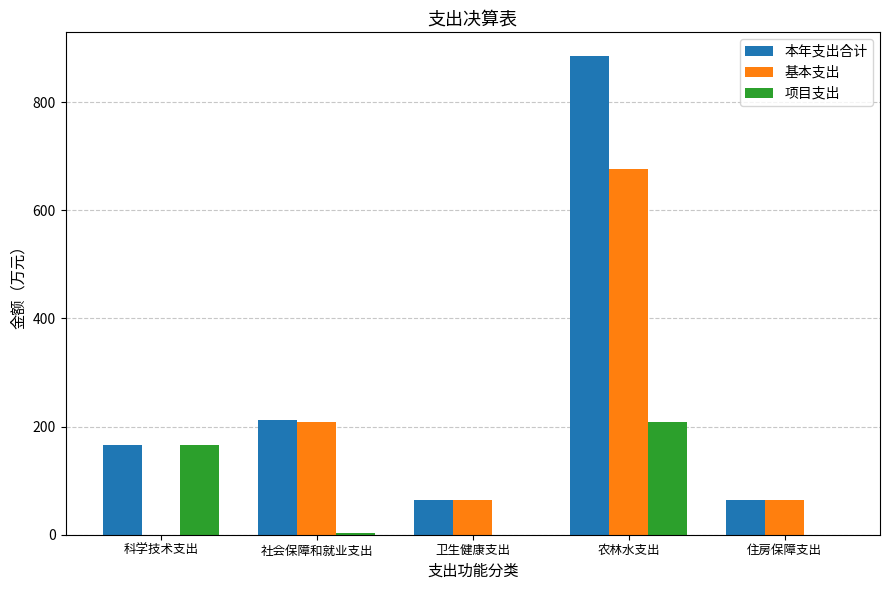

What is the total value across all series at 社会保障和就业支出?

422.7